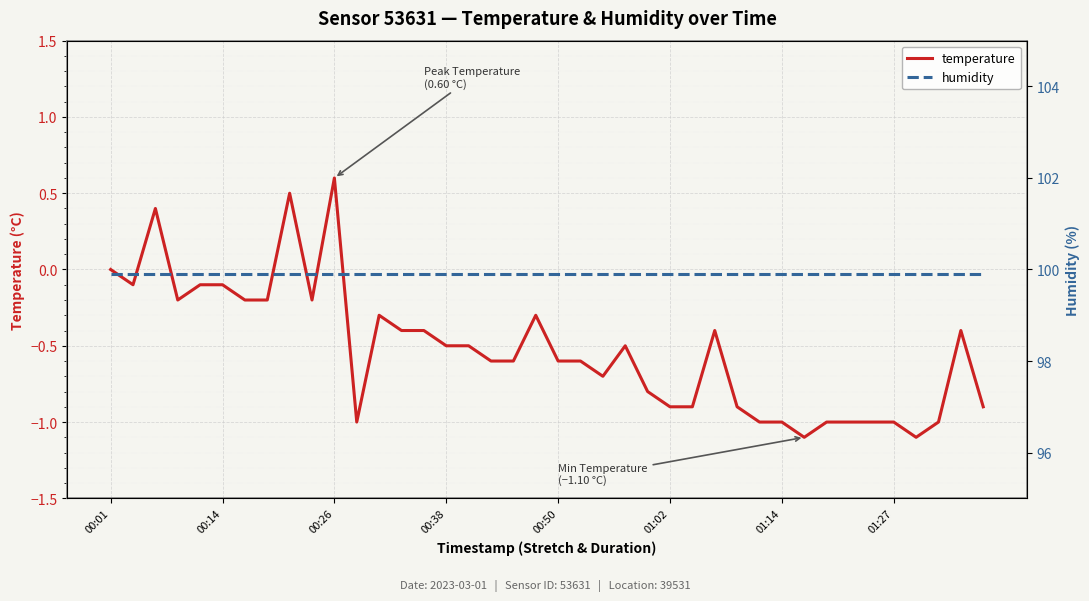

The temperature series shows -0.6 at 00:50. True or false?

True